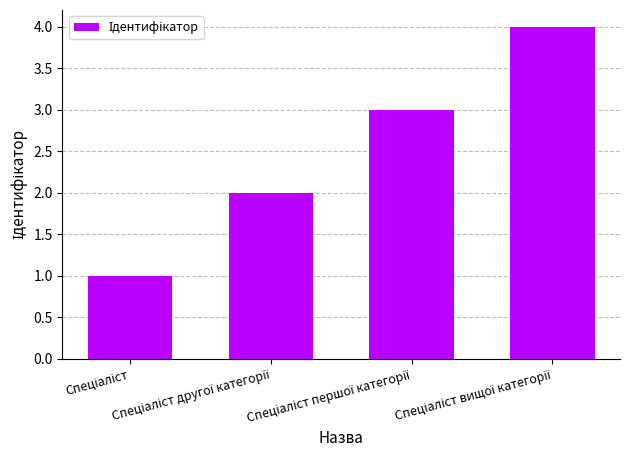

How many bars are there in total?

4